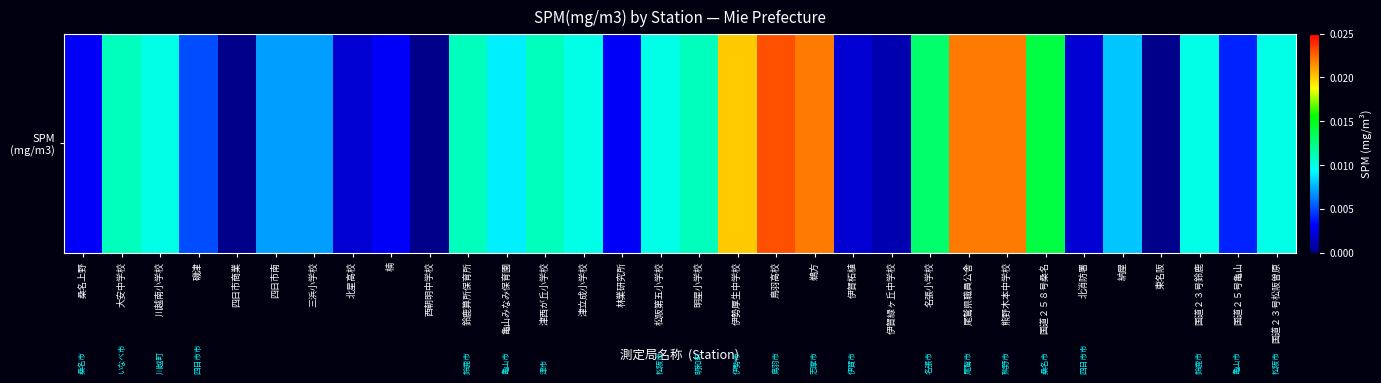

Is it true that the value at 北星高校 is 0.0?

False